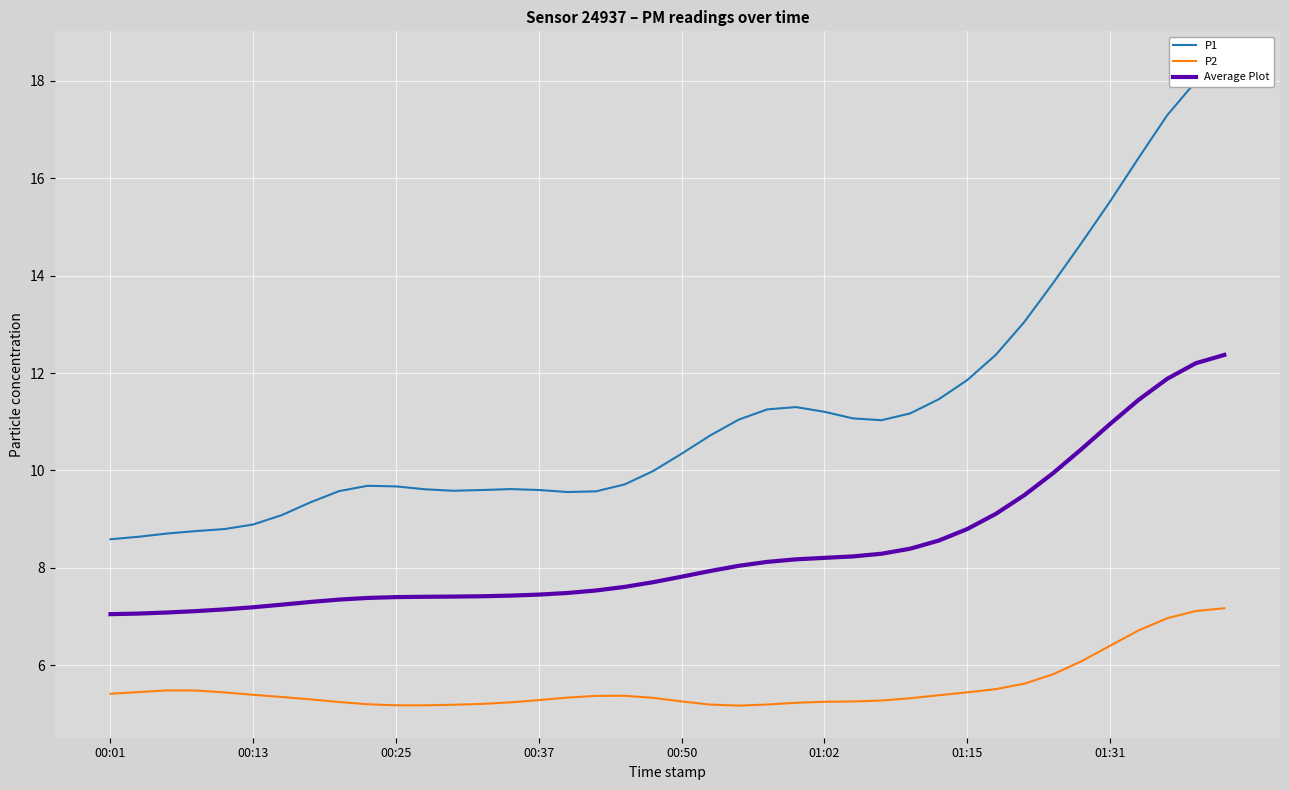

What is the difference between the highest and lowest values at 27?

5.8